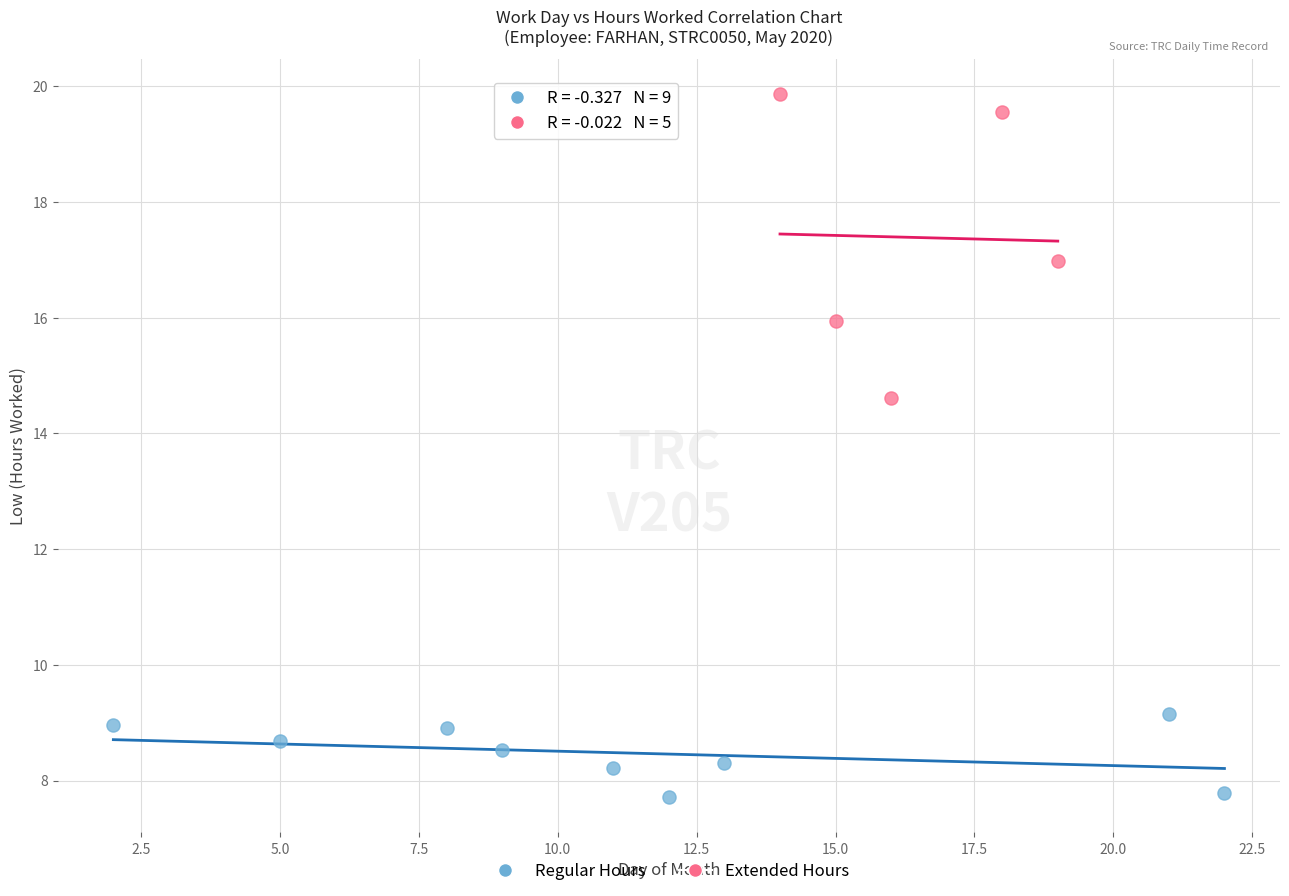

Which series has the widest spread of Y values?

Extended Hours